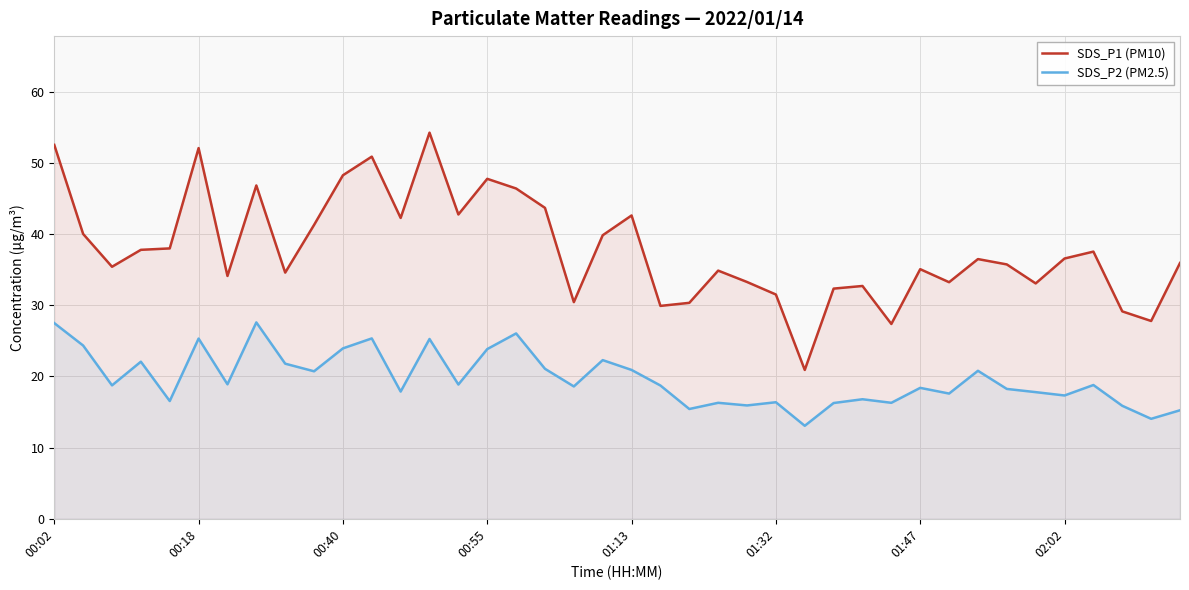

At which category is the sum across all series the highest?

00:02